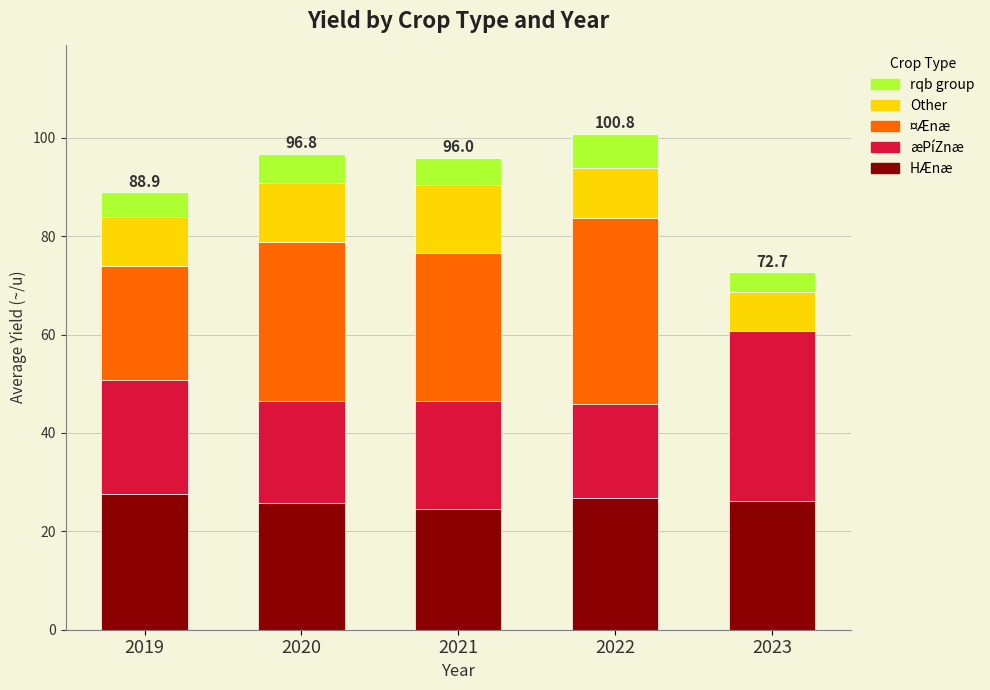

What value does the HÆnæ series have at 2022?

26.7